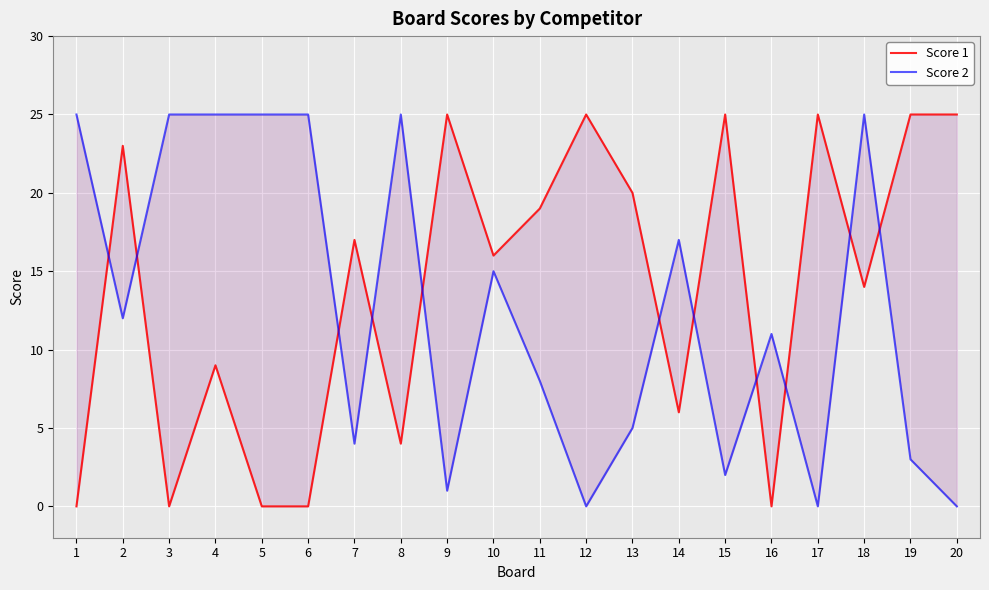

How many lines are shown in the chart?

2